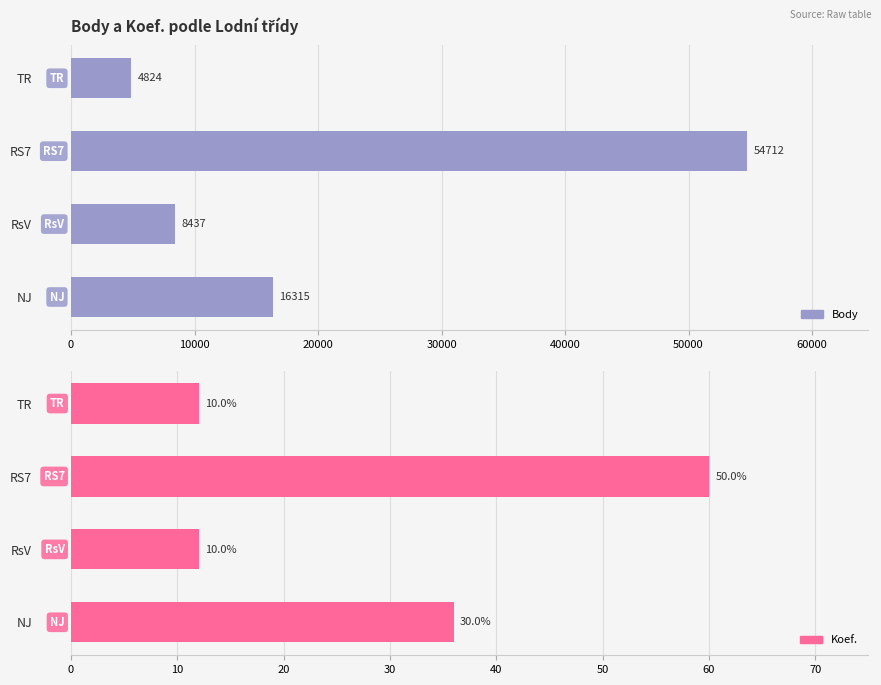

Are the bars grouped side by side (vs. stacked)?

Yes